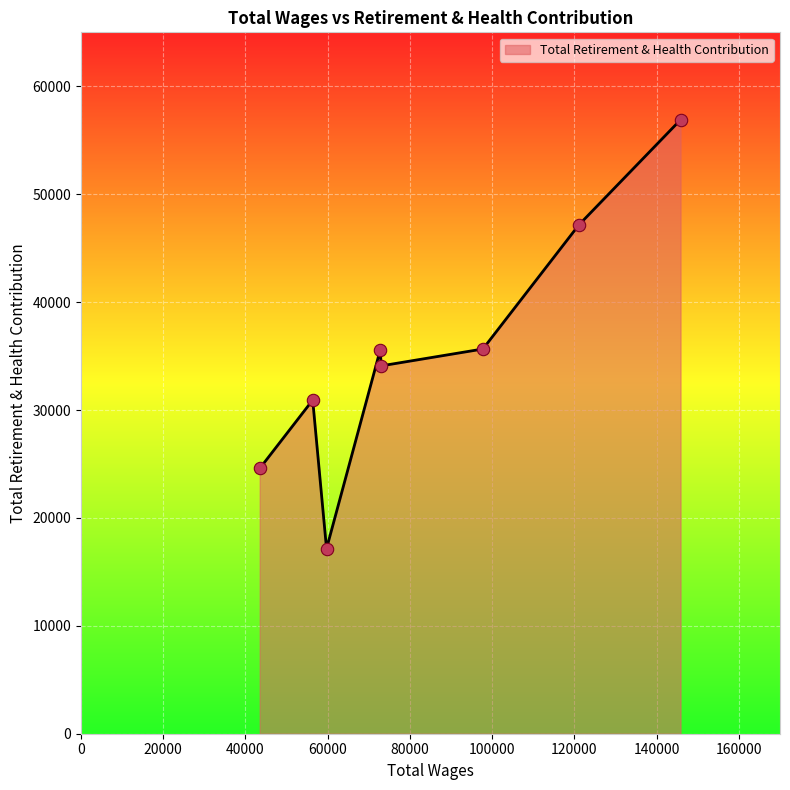

What is the average value?

35257